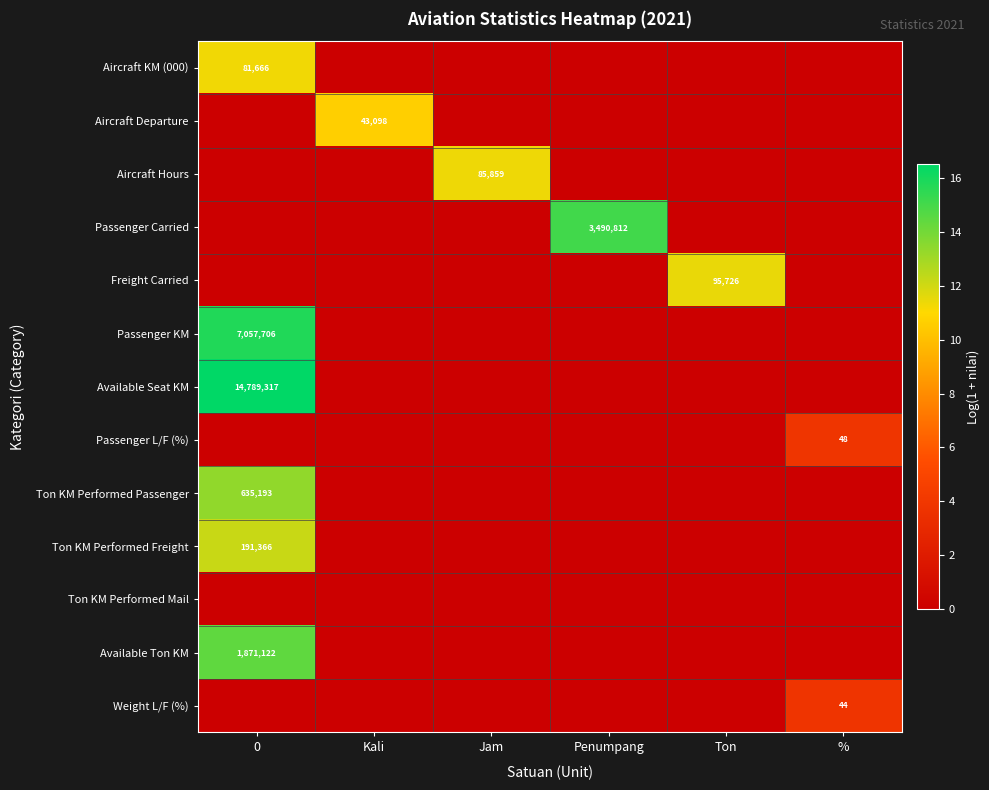

What is the maximum value shown in the chart?

16.5